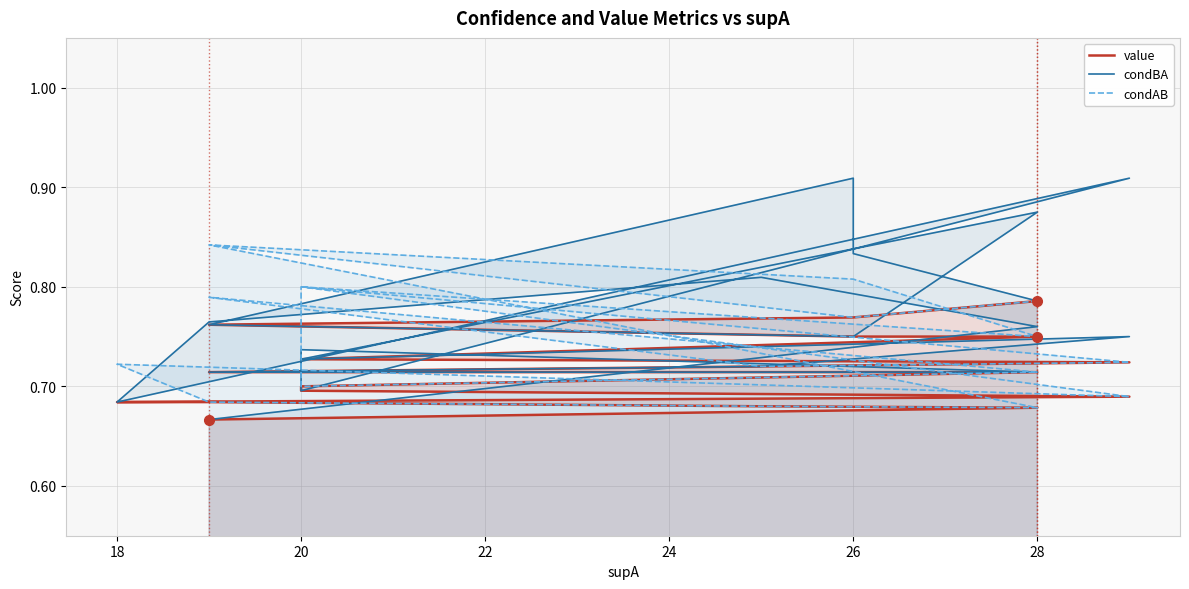

The value of condAB at 24 is 0.8. True or false?

True